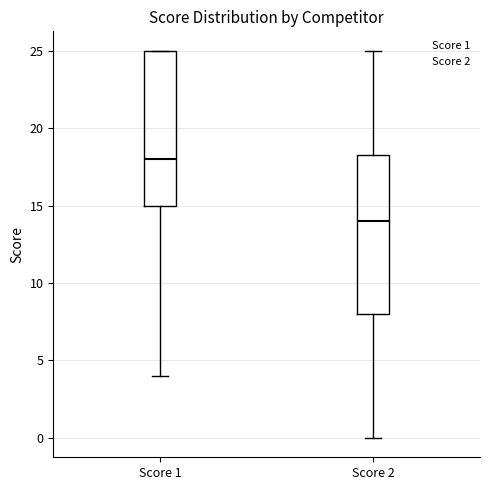

Which box's median line is the highest?

Score 1